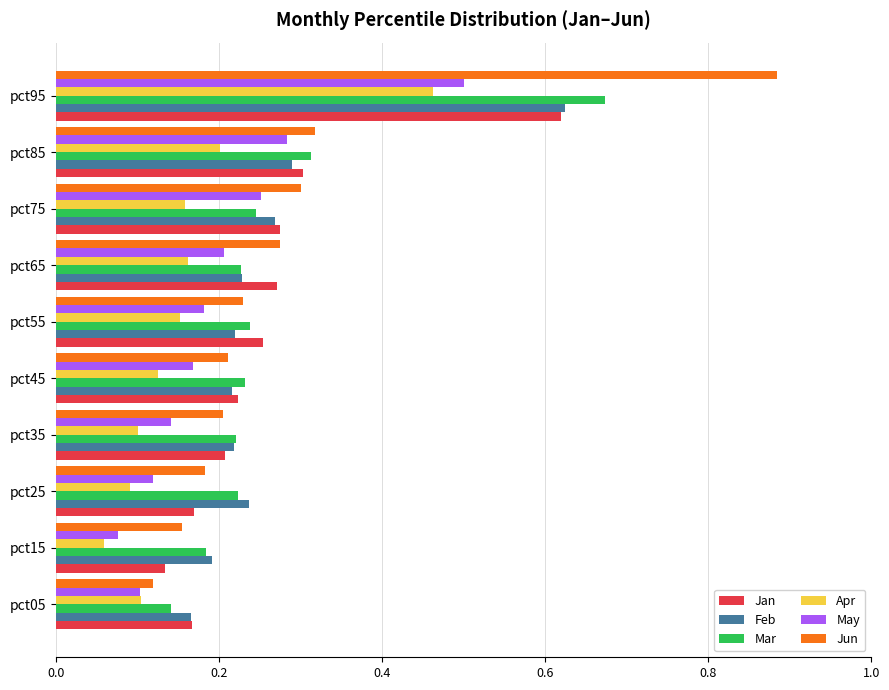

How many Jun values are between 0 and 1?

10